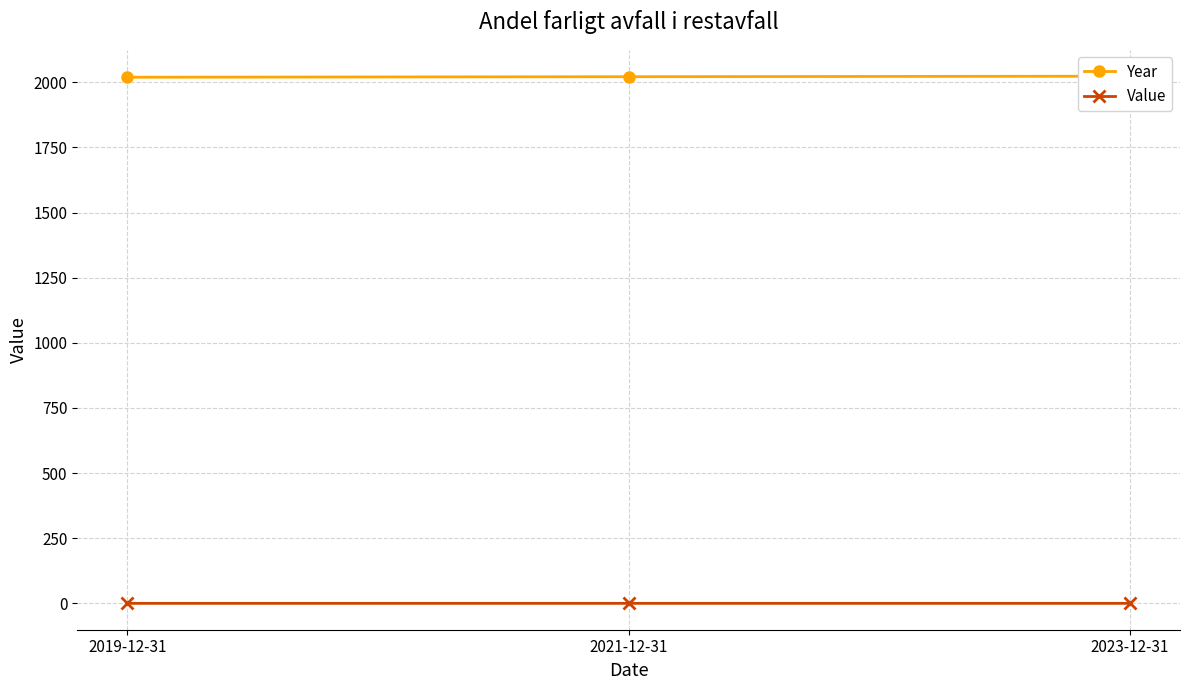

Which has a higher value, 2023-12-31 or 2021-12-31?

2023-12-31